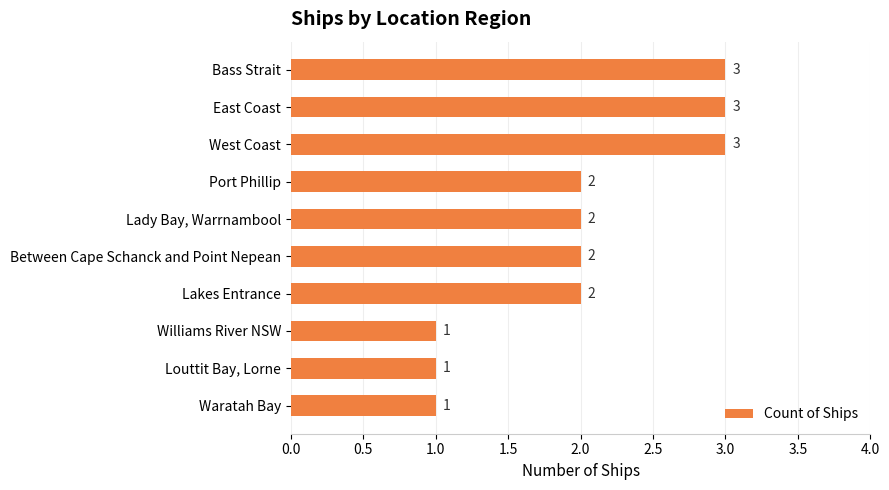

The chart shows a value of 3 at East Coast. True or false?

True